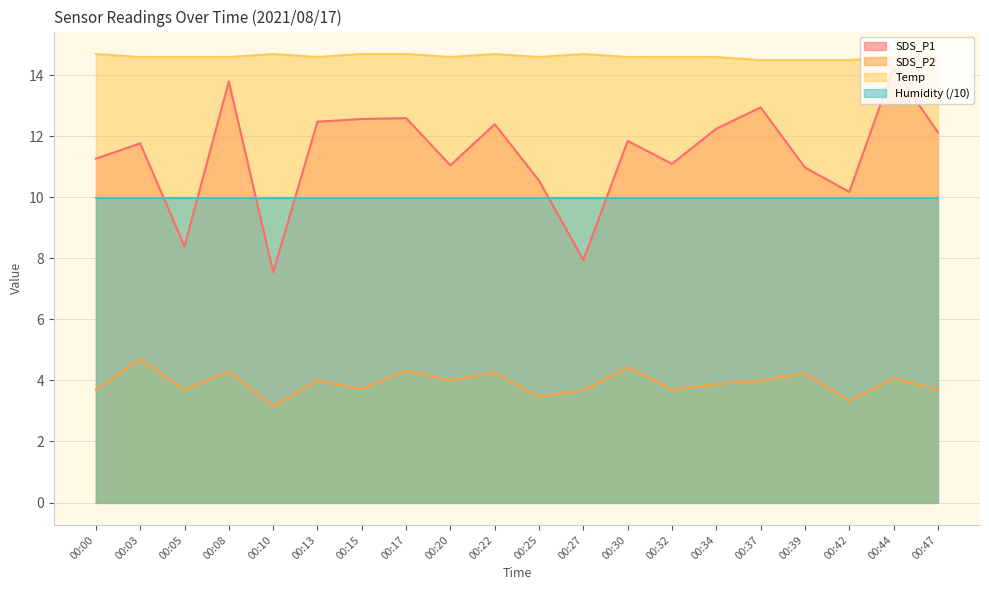

What is the sum of all Temp values?

292.3